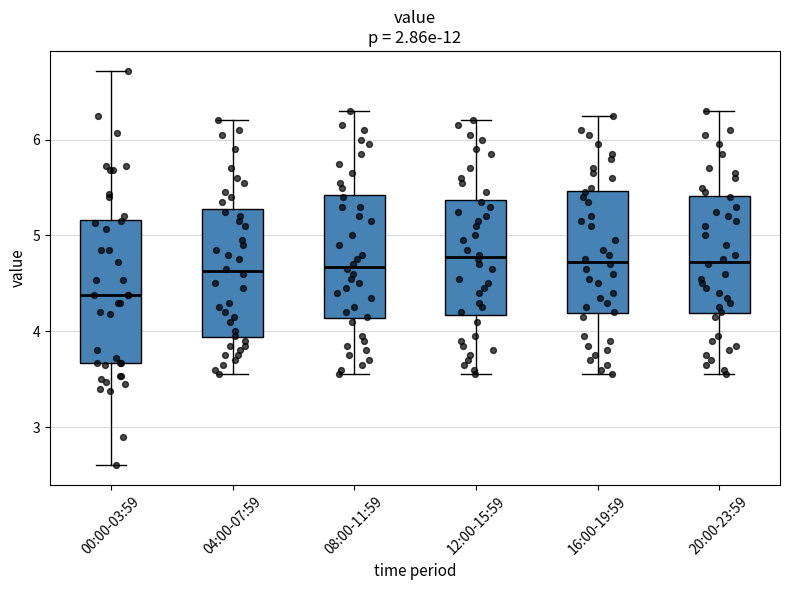

Reading left to right, read every box against the y-axis: the position of its median line, the range the box covers, and the ends of its whiskers. The values are not printed on the chart, so give them approximately, as read against the axis.

00:00-03:59: median 4.4, box 3.7 to 5.2, whiskers 2.6 to 6.7
04:00-07:59: median 4.6, box 3.9 to 5.3, whiskers 3.6 to 6.2
08:00-11:59: median 4.7, box 4.1 to 5.4, whiskers 3.6 to 6.3
12:00-15:59: median 4.8, box 4.2 to 5.4, whiskers 3.6 to 6.2
16:00-19:59: median 4.7, box 4.2 to 5.5, whiskers 3.6 to 6.3
20:00-23:59: median 4.7, box 4.2 to 5.4, whiskers 3.6 to 6.3